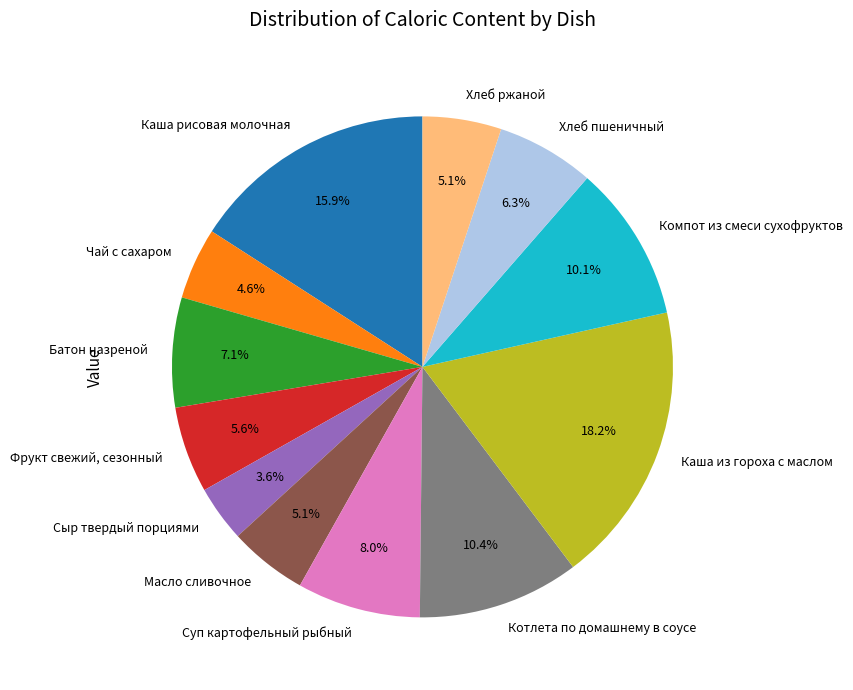

How much of the chart is everything except Хлеб пшеничный?

93.7%